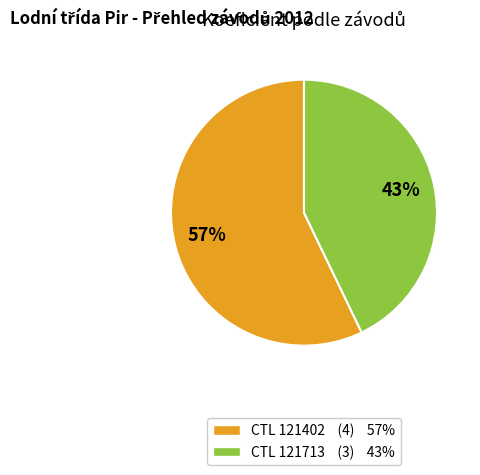

Does any single category account for the majority?

Yes